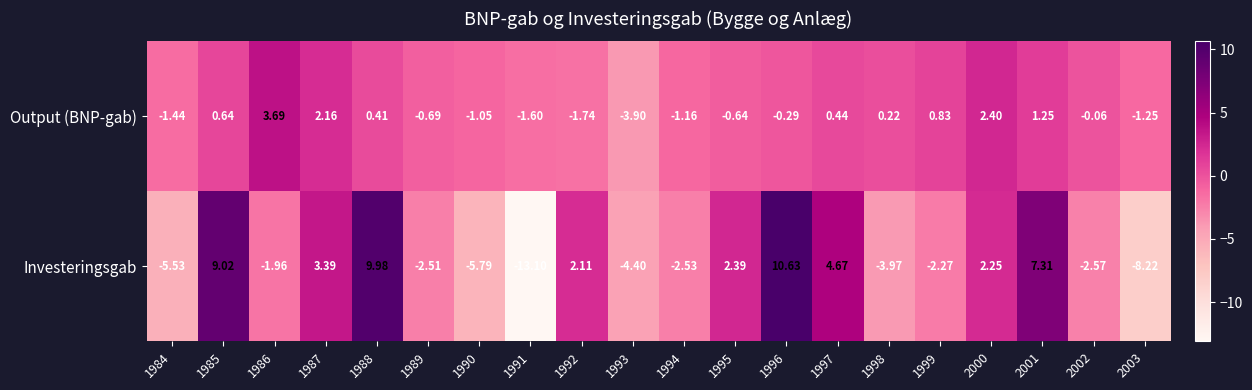

Is the value of Output (BNP-gab) at 1984 greater than the value of Investeringsgab at 2002?

Yes